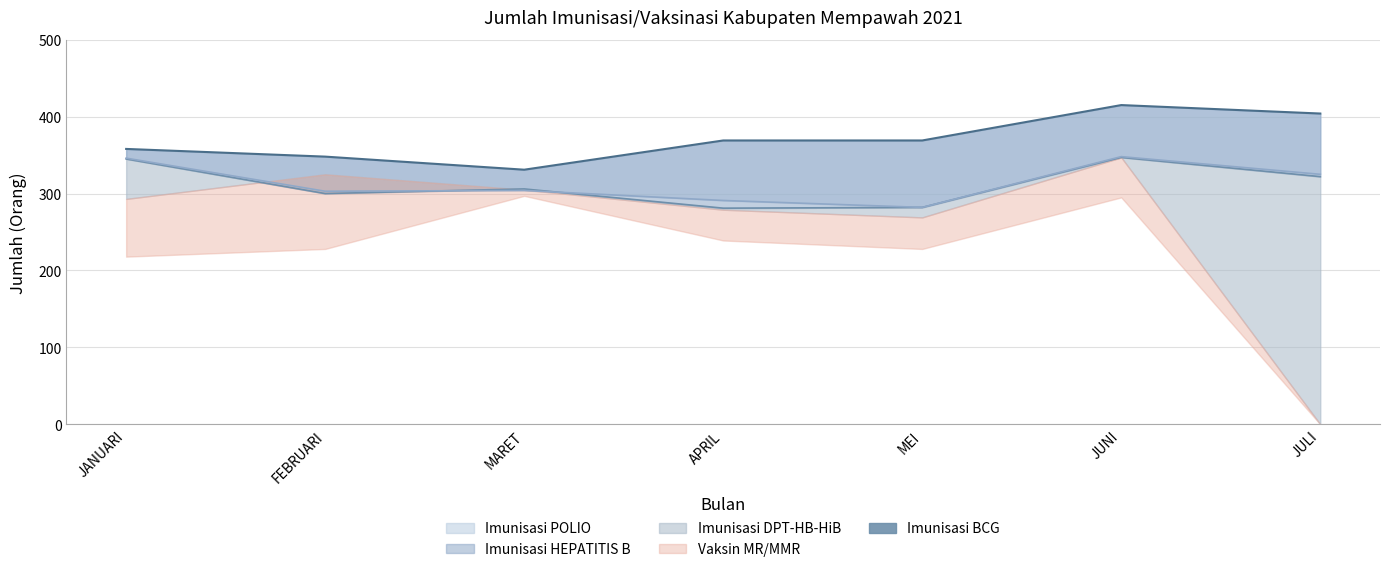

Is it true that the value at JULI is 404?

True